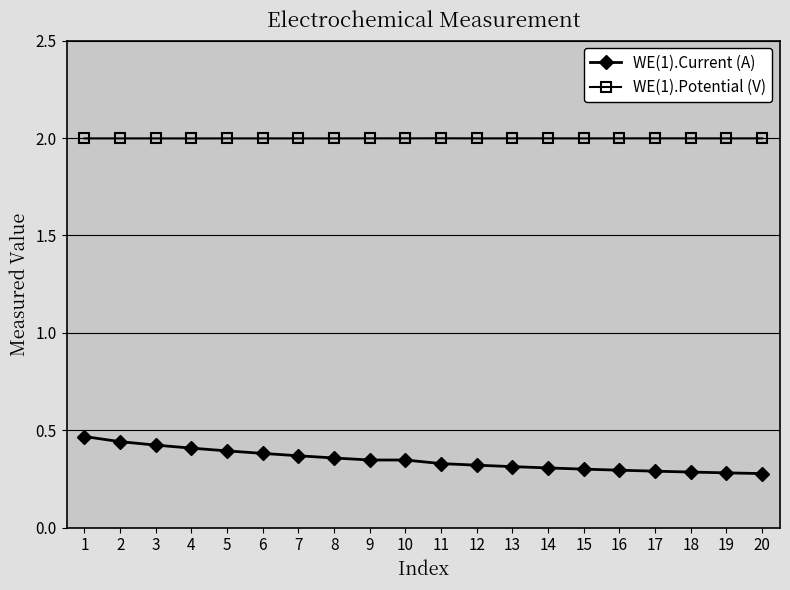

Is this an area chart (filled region under the line)?

No